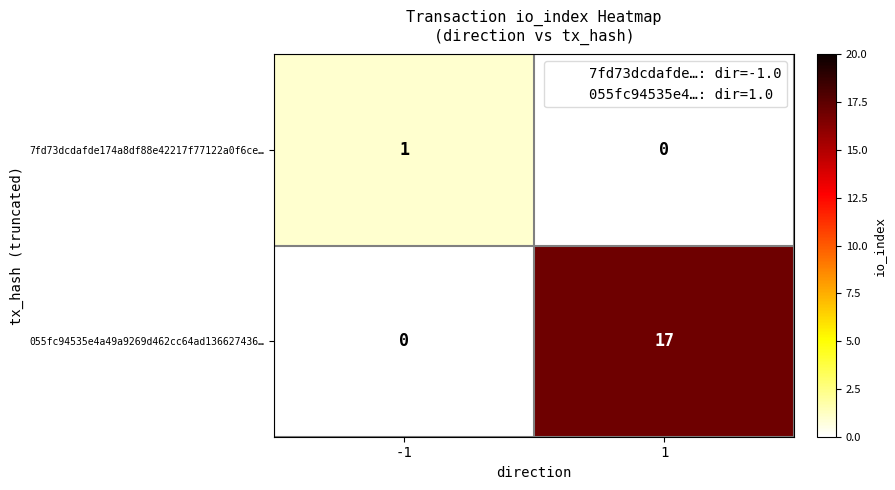

The 055fc94535e4a49a9269d462cc64ad136627436… series shows -8 at -1. True or false?

False